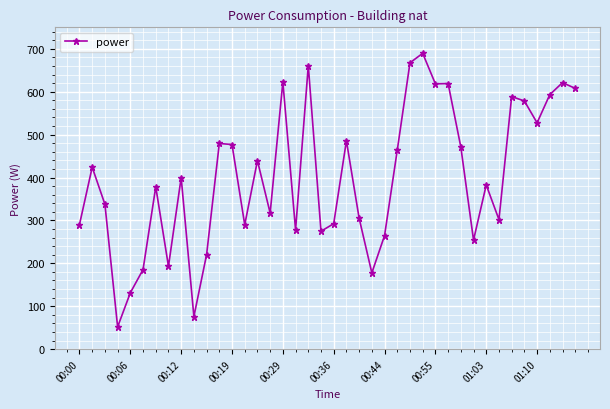

True or false: there are more than 0 points higher than both neighbors.

True